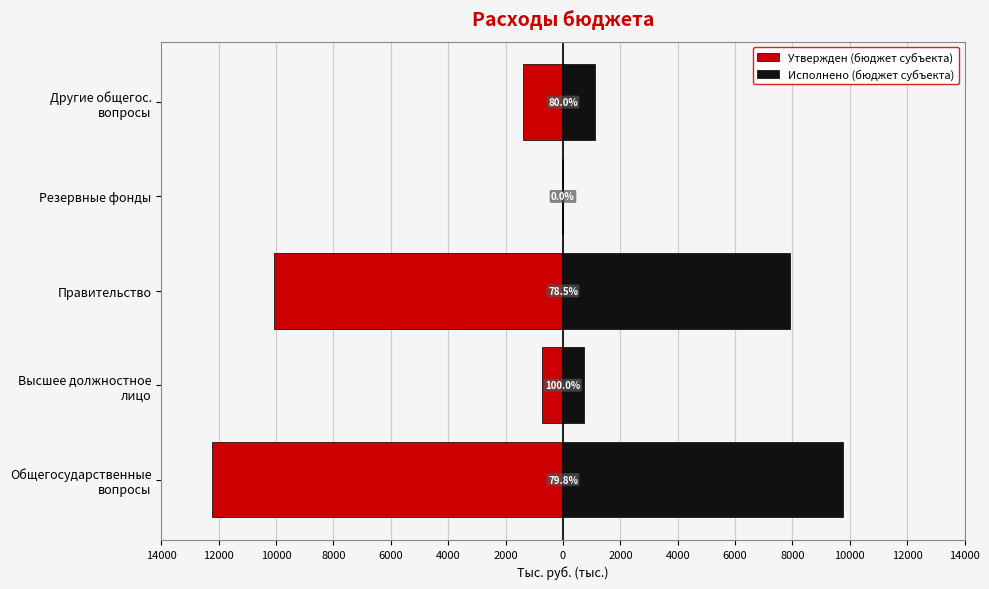

Reading left to right, list all the values displayed in this chart.

Утвержден (бюджет субъекта): -12226.4	-734.0	-10081.2	-30.0	-1381.2
Исполнено (бюджет субъекта): 9756.2	733.8	7917.1	0.0	1105.3